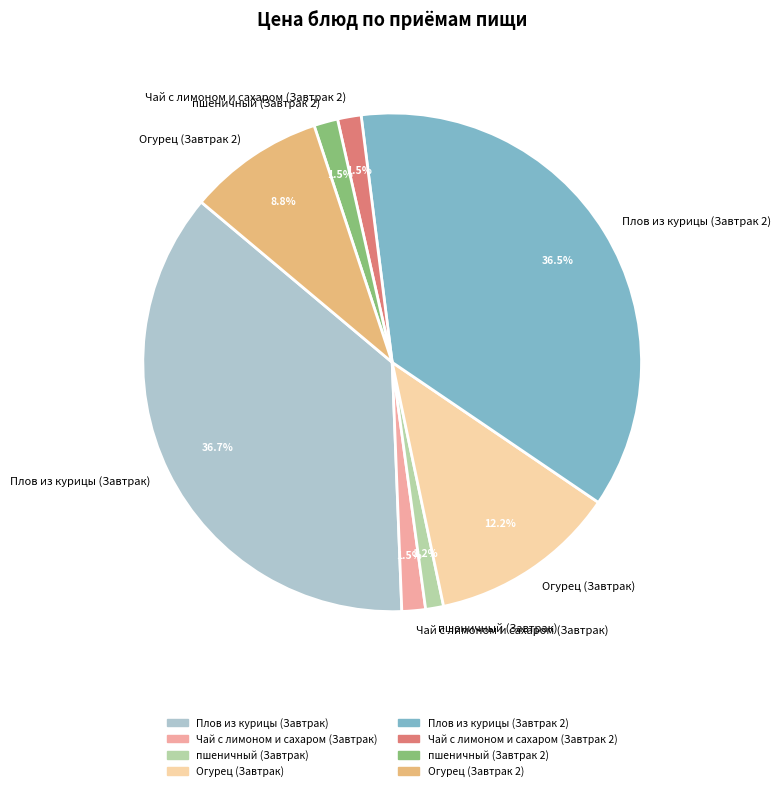

Is it true that пшеничный (Завтрак 2) is 9% of the pie?

False